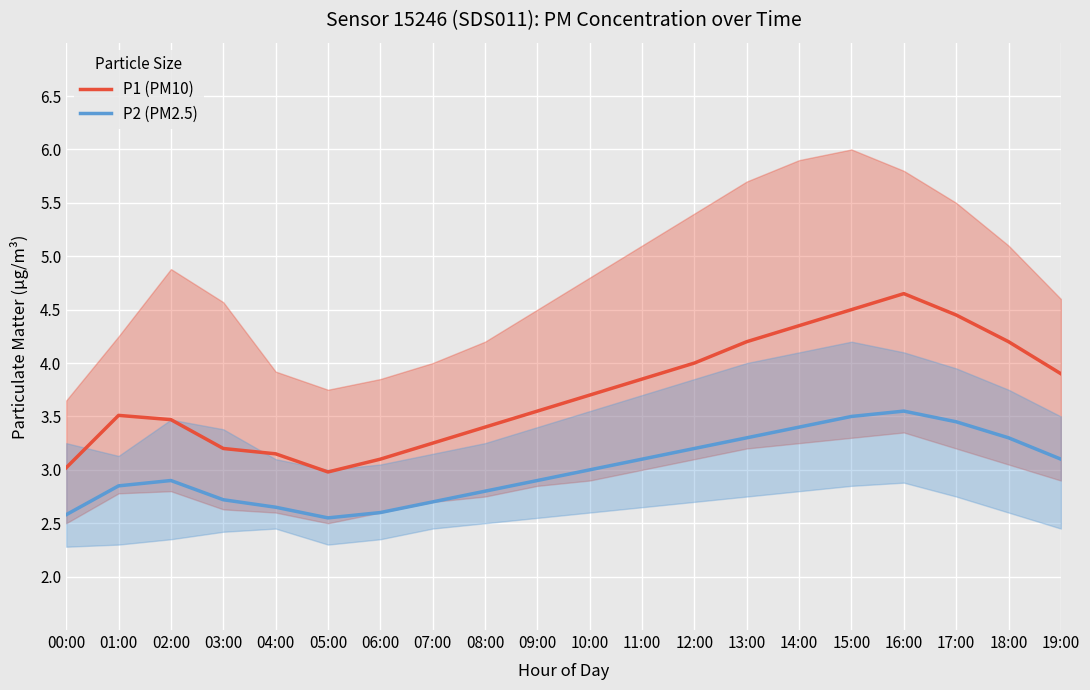

At which category does P1 (PM10) reach its first local valley?

05:00